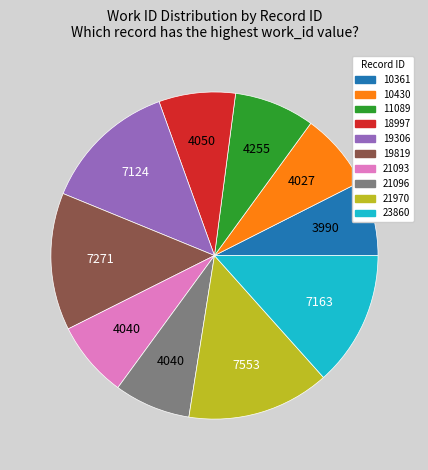

Which has a higher value, 21970 or 18997?

21970